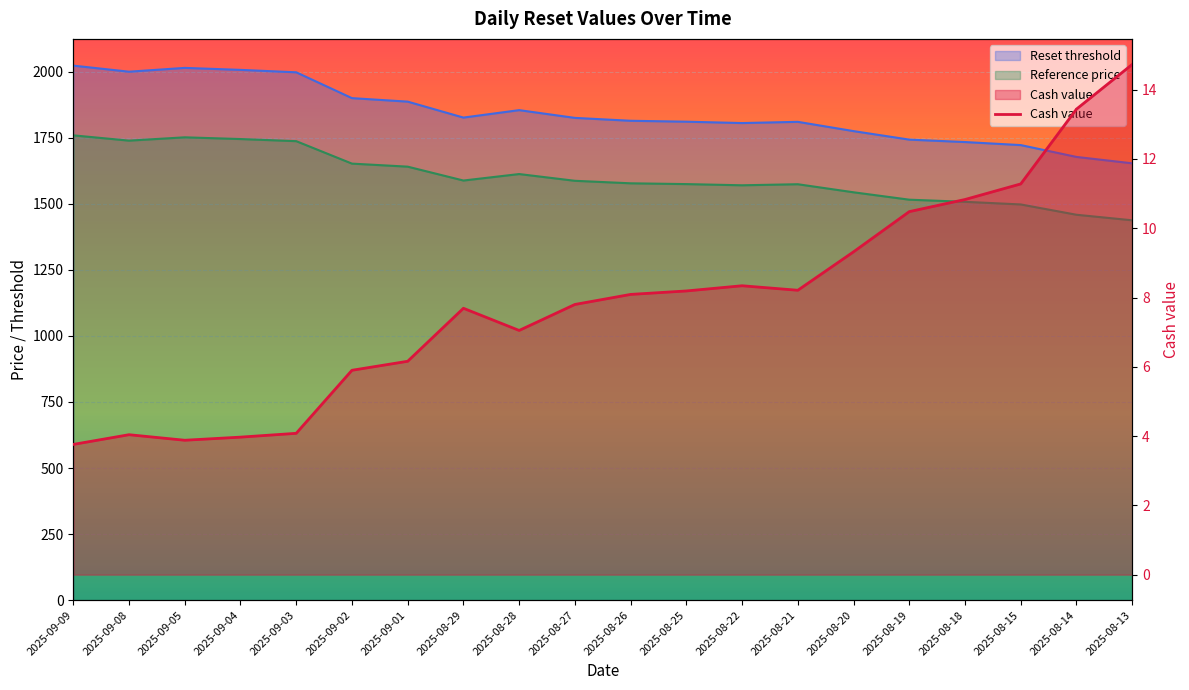

Reading right to left, extract all data points from this chart.

Cash value: 14.7	13.4	11.3	10.8	10.5	9.3	8.2	8.3	8.2	8.1	7.8	7.0	7.7	6.2	5.9	4.1	4.0	3.9	4.0	3.8
Reset threshold: 1653.1	1677.3	1722.1	1733.6	1742.8	1775.0	1810.1	1805.5	1810.7	1814.1	1825.0	1854.4	1826.2	1886.6	1899.8	1997.5	2006.8	2014.2	1999.8	2022.8
Reference price: 1437.5	1458.5	1497.5	1507.5	1515.5	1543.5	1574.0	1570.0	1574.5	1577.5	1587.0	1612.5	1588.0	1640.5	1652.0	1737.0	1745.0	1751.5	1739.0	1759.0